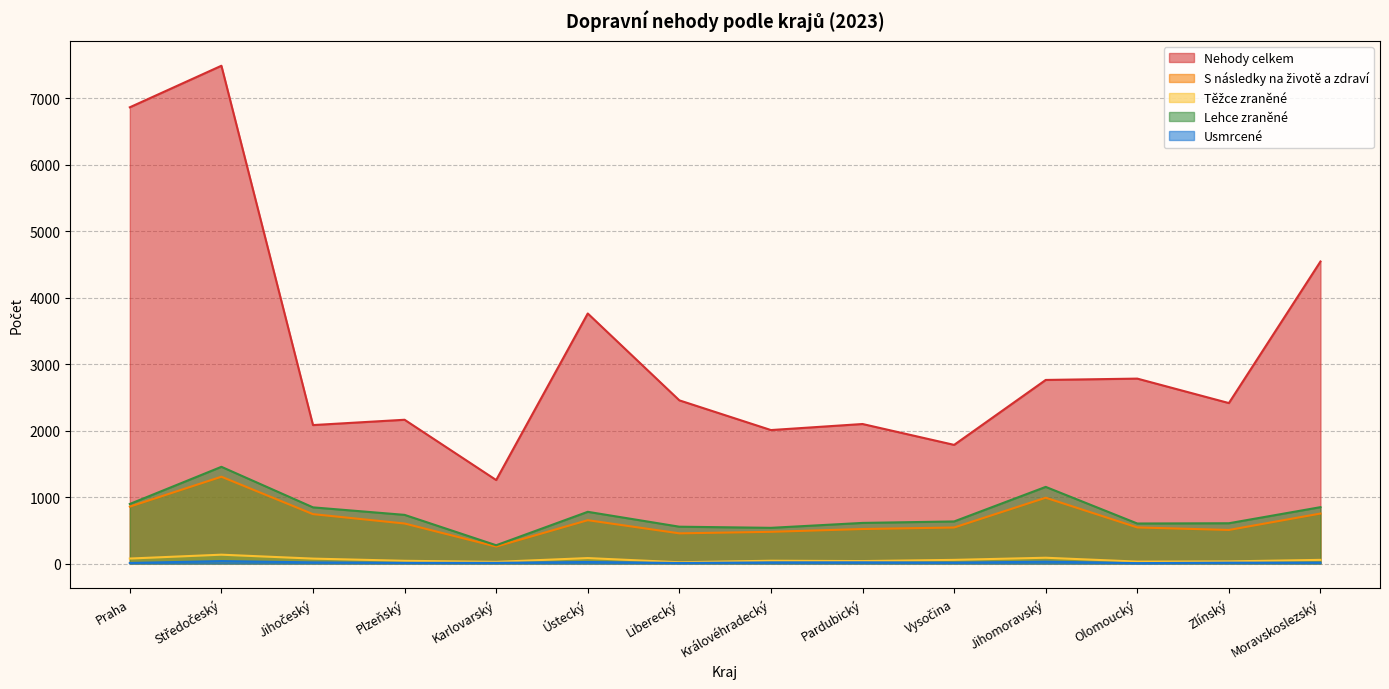

How many lines are shown in the chart?

5